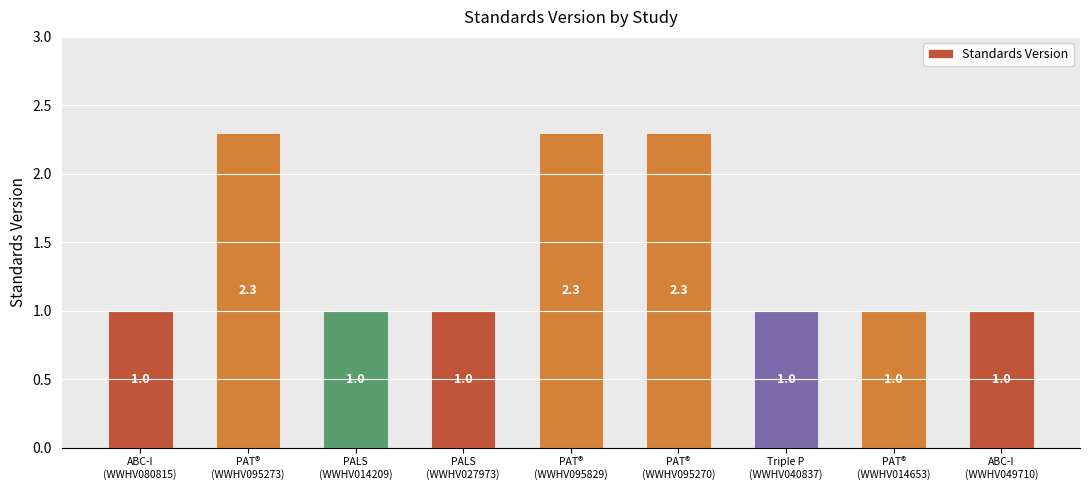

What is the sum of the values at PAT®
(WWHV014653) and PAT®
(WWHV095829)?

3.3